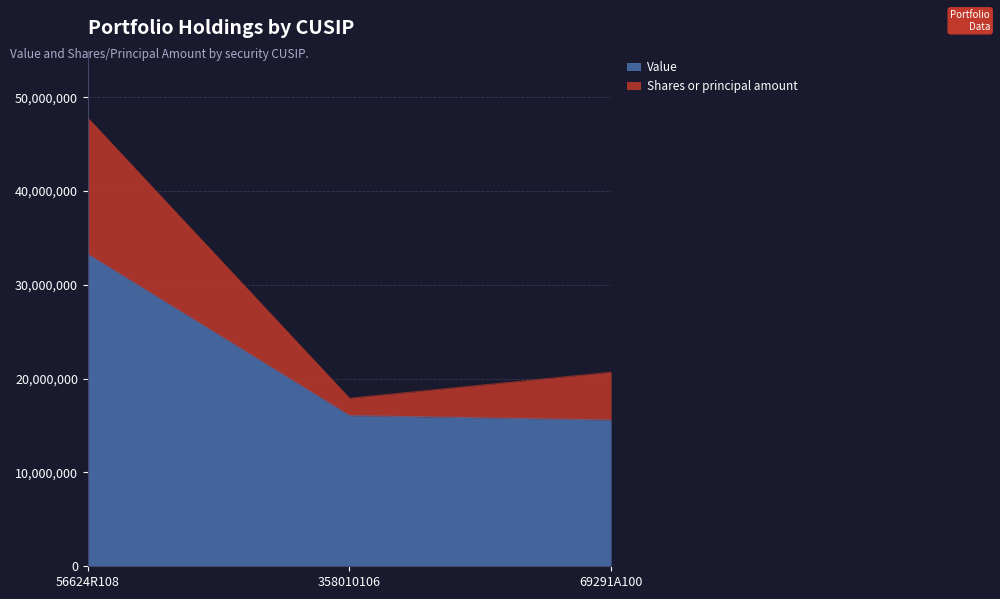

What is the difference between the second highest and minimum values in the Value series?

473000